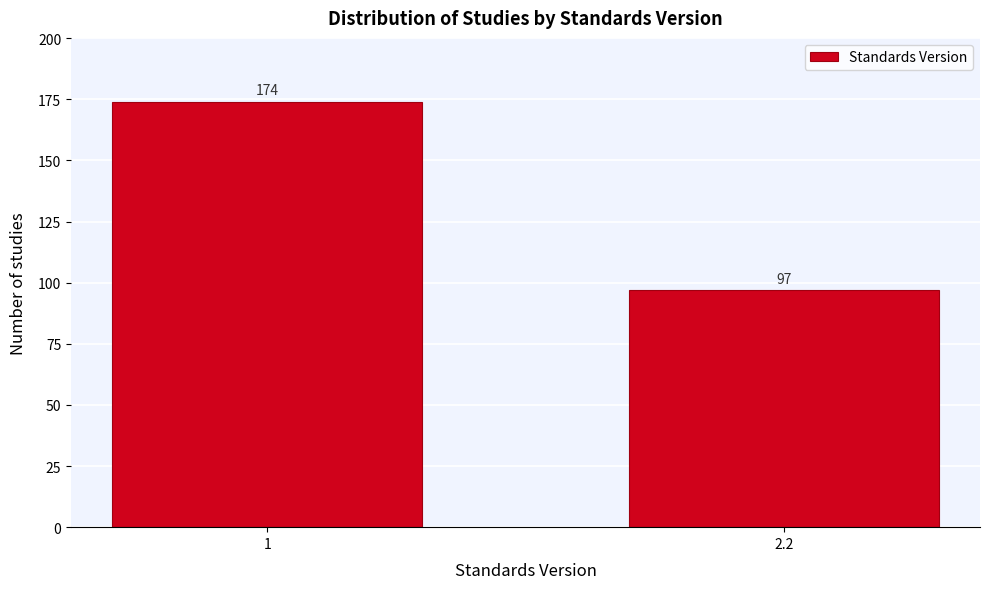

Reading left to right, list all the values displayed in this chart.

1=174	2.2=97